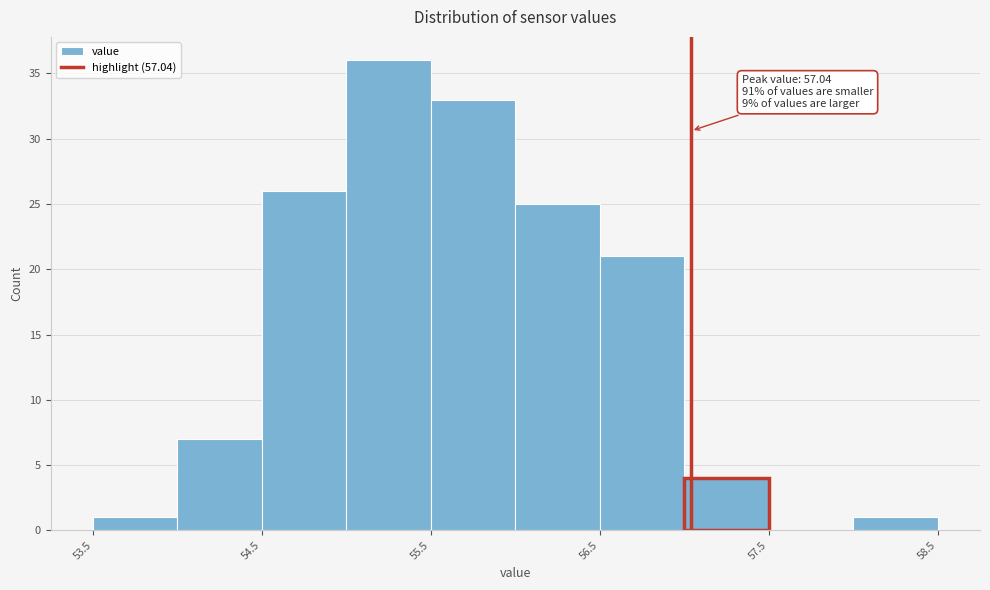

Which range on the x-axis has the tallest bar?

55.0 to 55.5